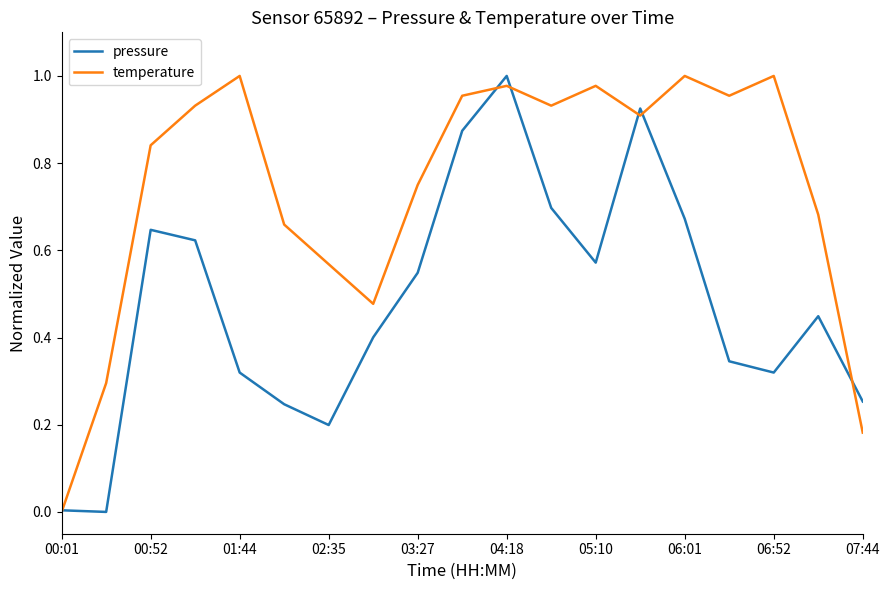

Does the chart display data point markers on the line(s)?

No